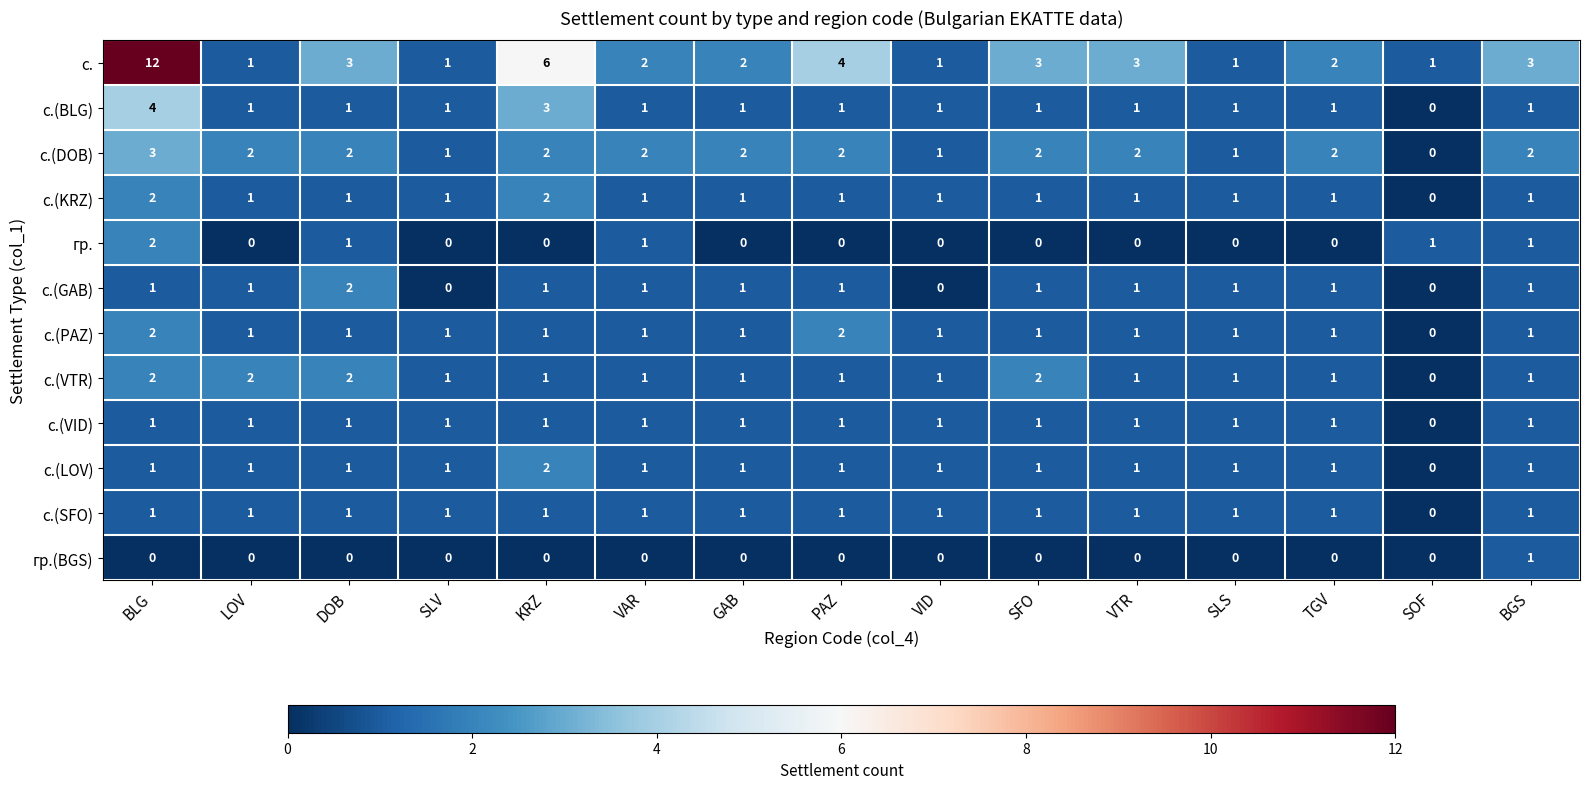

What is the sum of all с.(DOB) values?

26